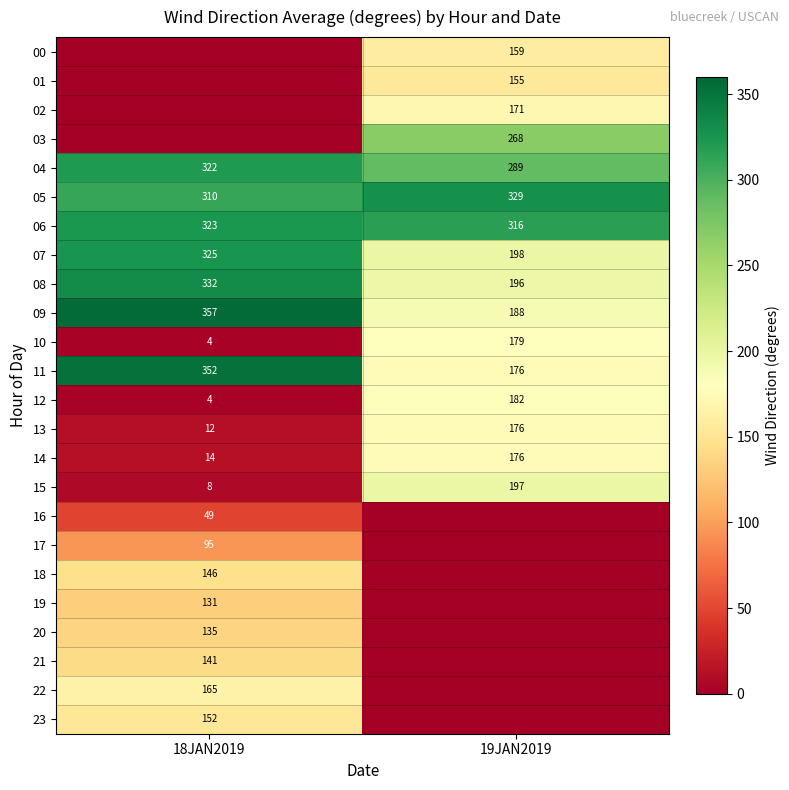

Rank the categories by 09 value from lowest to highest.

19JAN2019, 18JAN2019